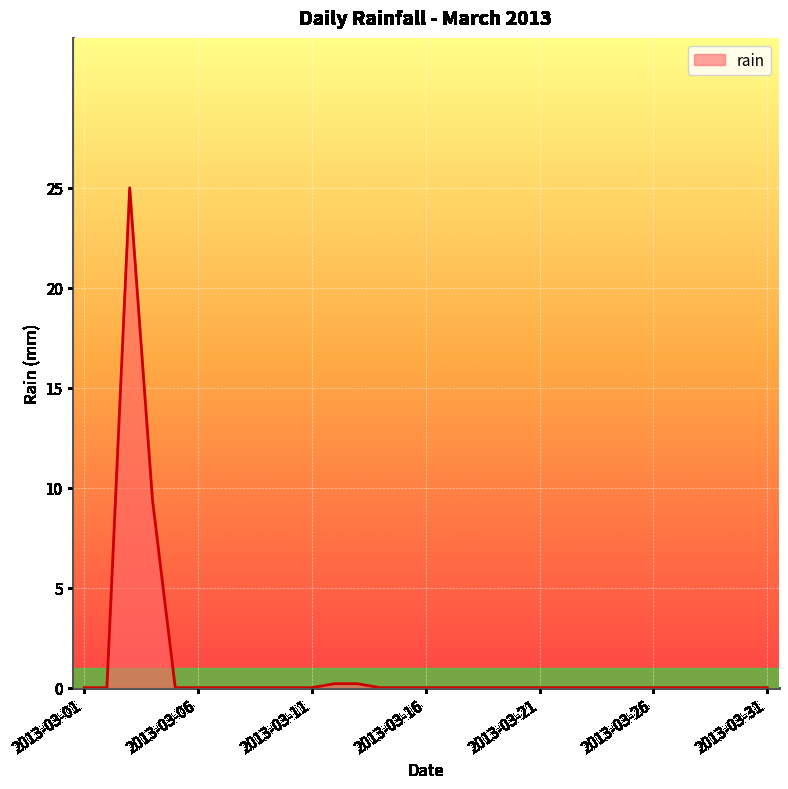

What is the maximum value shown in the chart?

25.0